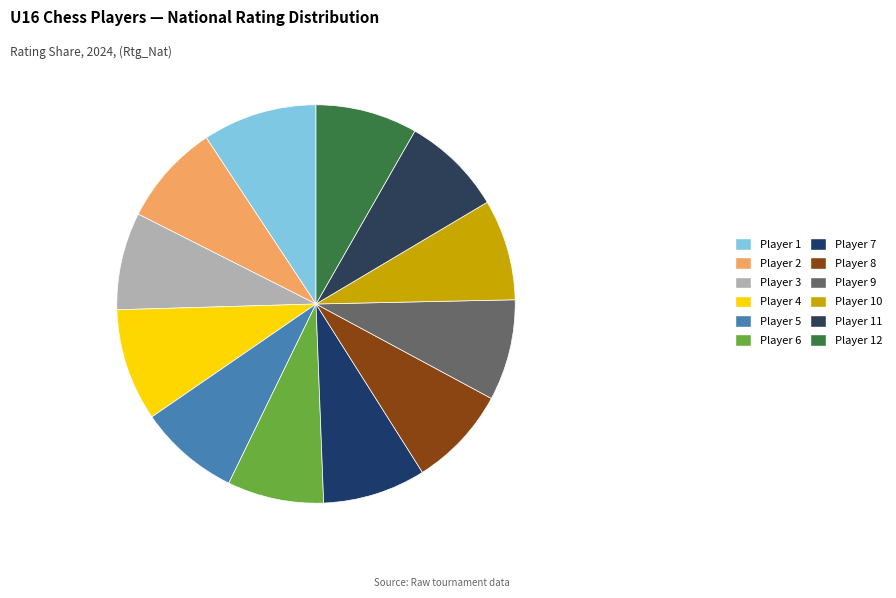

How many segments does this pie chart have?

12